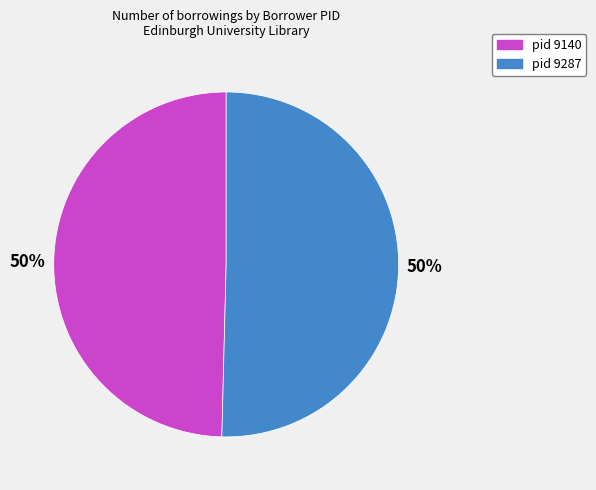

To the nearest percent, what is the average slice percentage?

50%